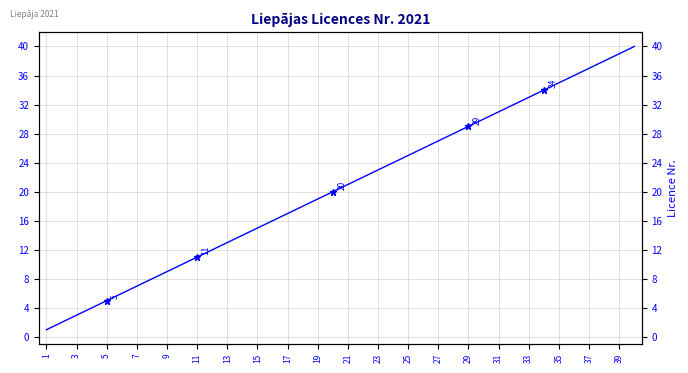

True or false: there are more than 0 points higher than both neighbors.

False